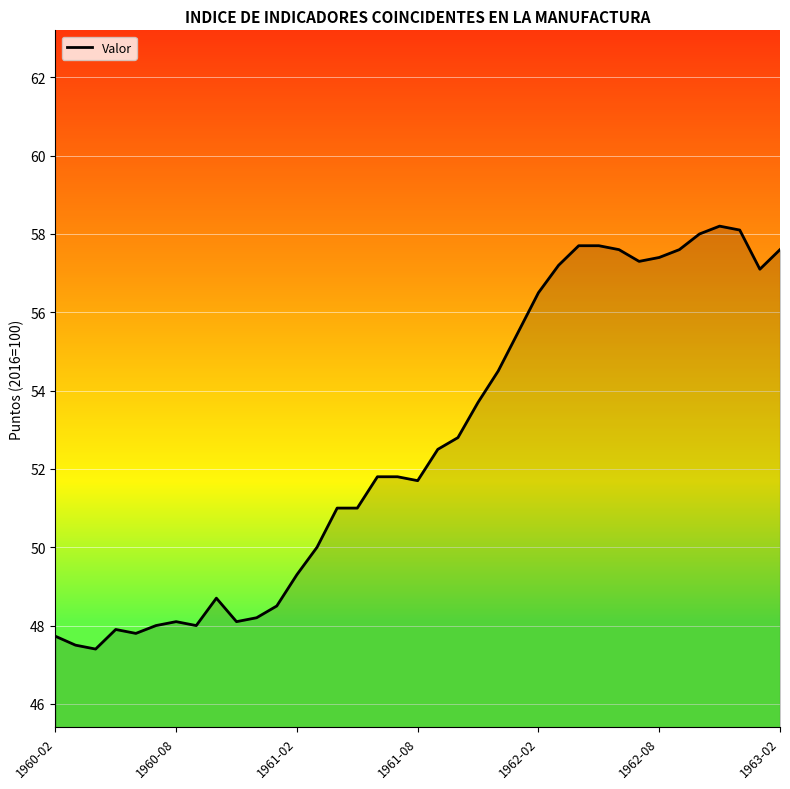

True or false: there are more than 0 points higher than both neighbors.

True